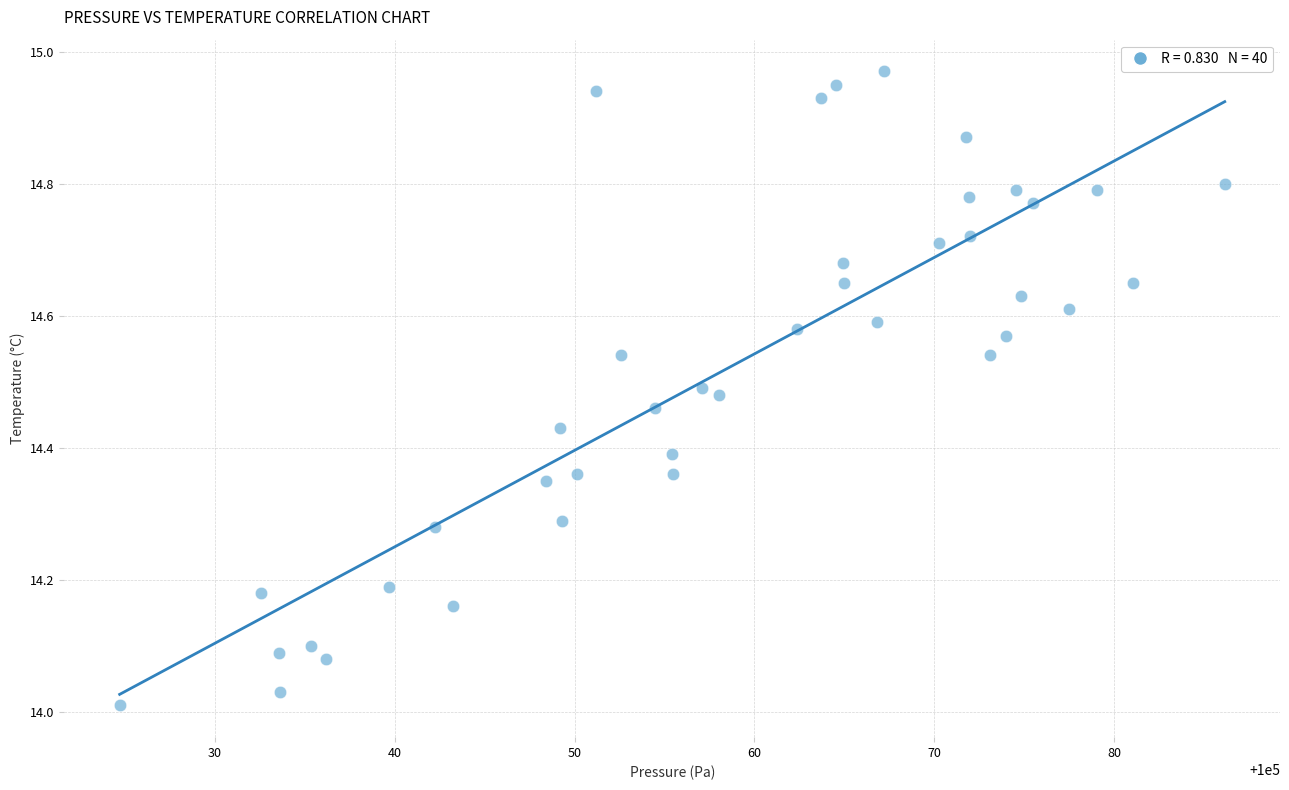

What is the range of X values (max minus min)?

61.5